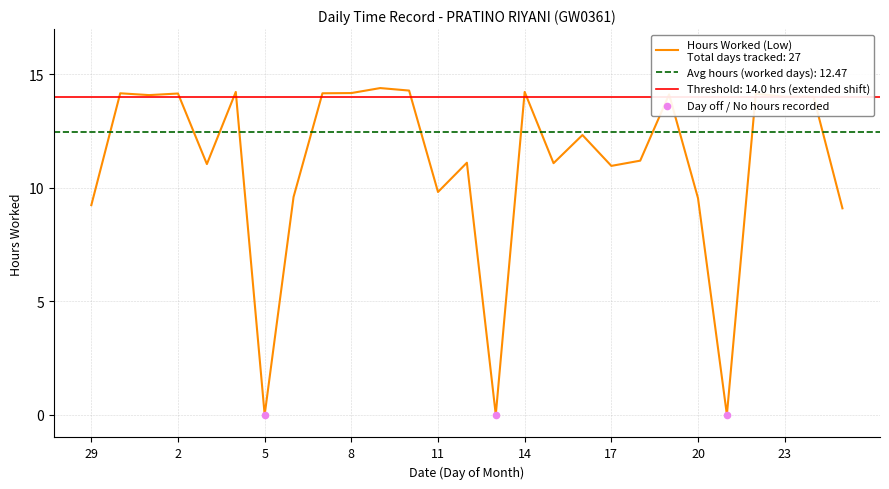

Which has a higher value, 15 or 9?

9